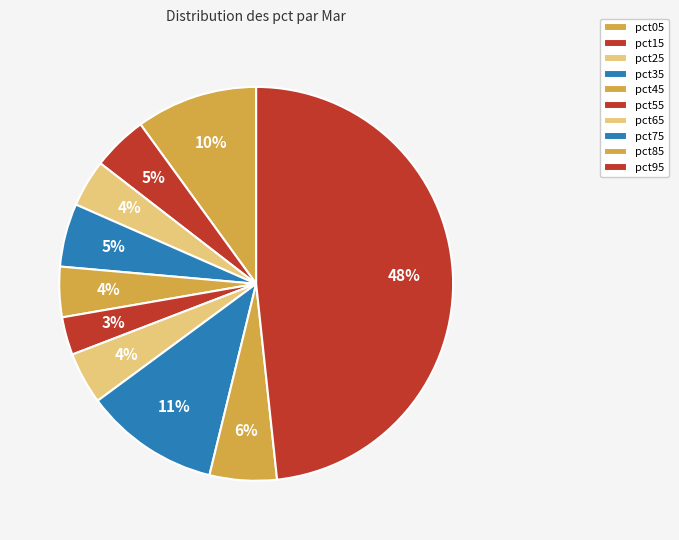

What percentage is the pct65 slice, to the nearest percent?

4%